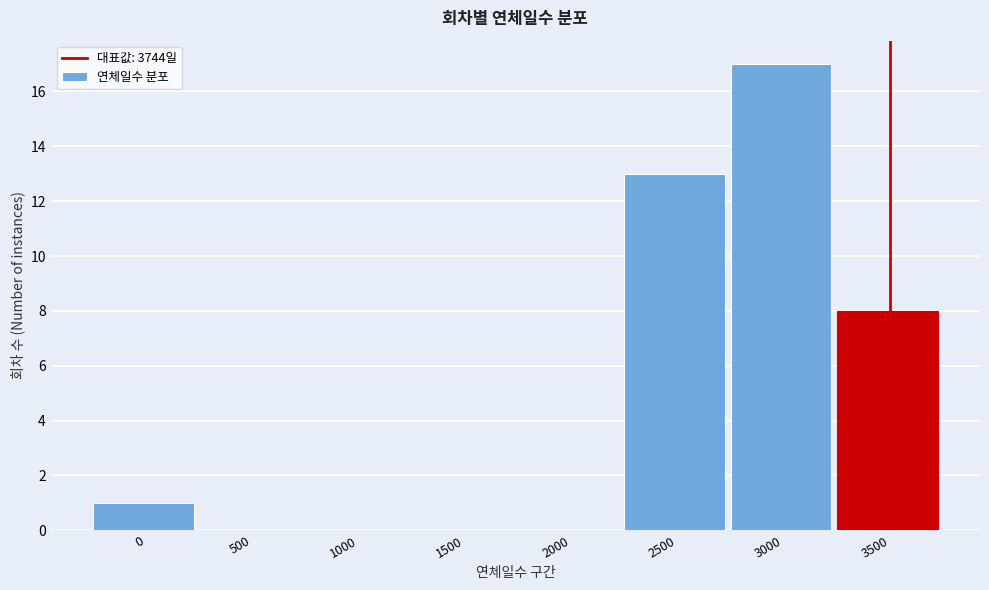

Reading left to right, transcribe all the data shown in this chart.

0=1	500=0	1000=0	1500=0	2000=0	2500=13	3000=17	3500=8